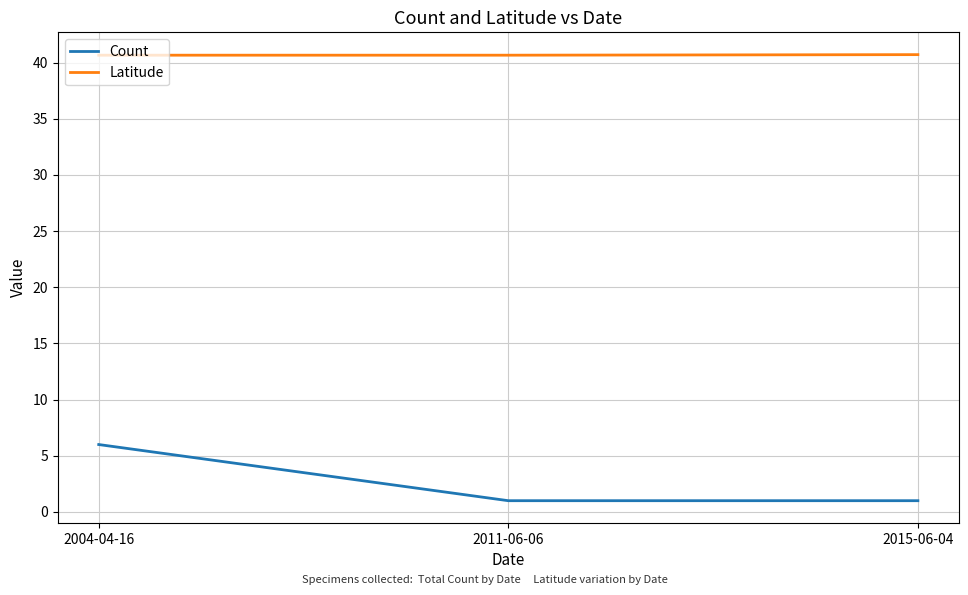

Count the number of data series in this chart.

2